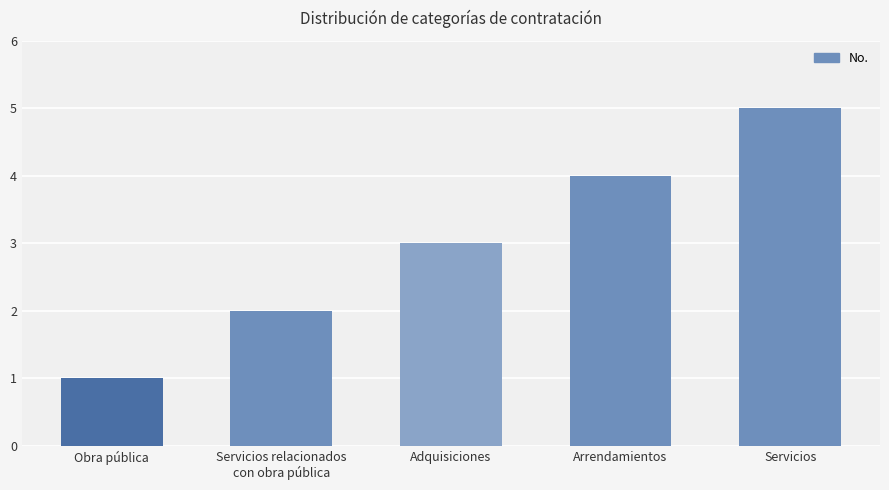

How many bars are there in total?

5